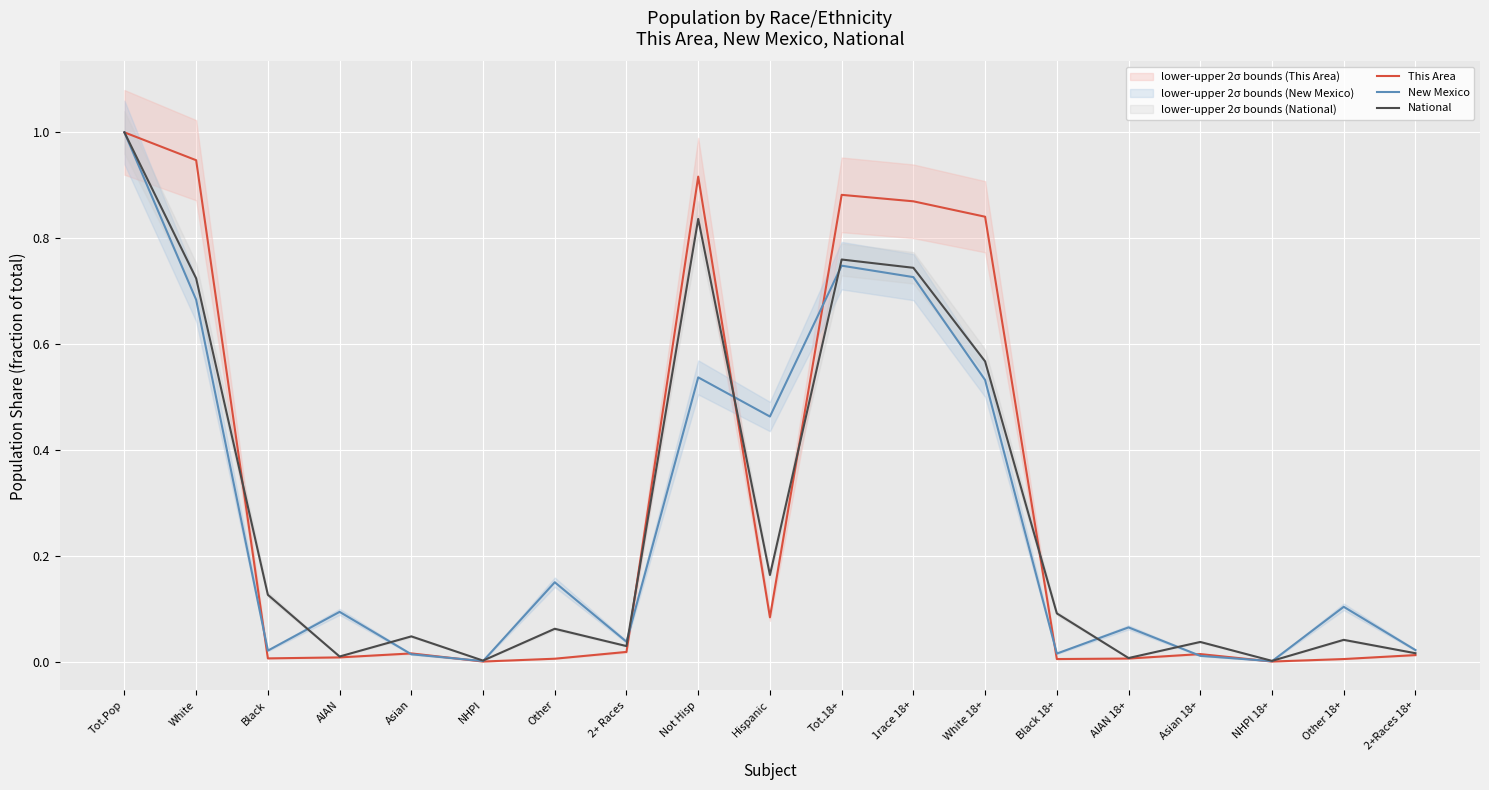

How many distinct data groups are displayed?

3